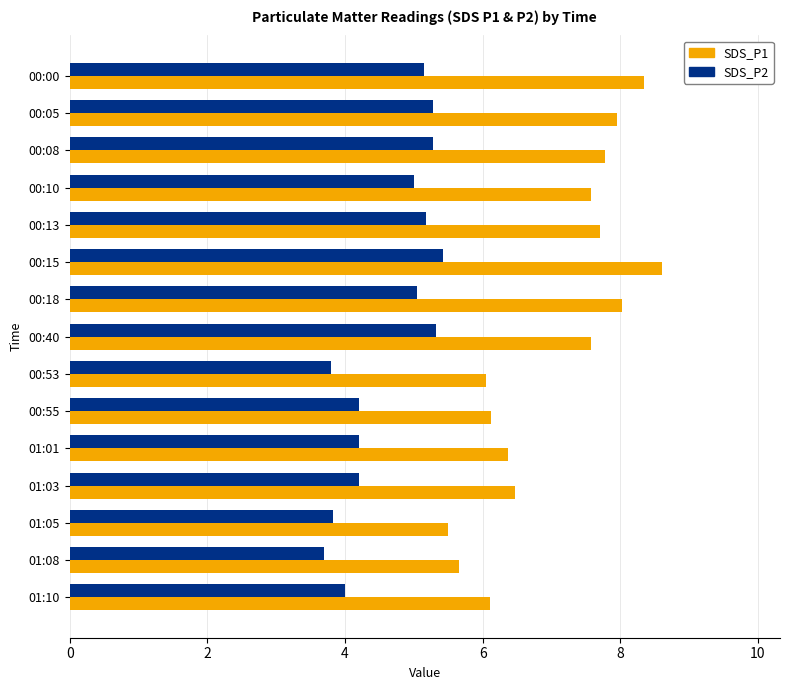

What are all the series names shown in the legend?

SDS_P1, SDS_P2